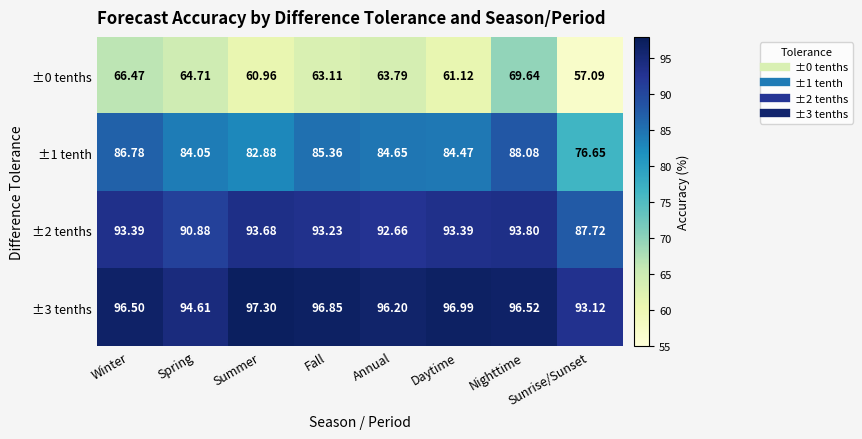

At which label does ±1 tenth reach its peak?

Nighttime